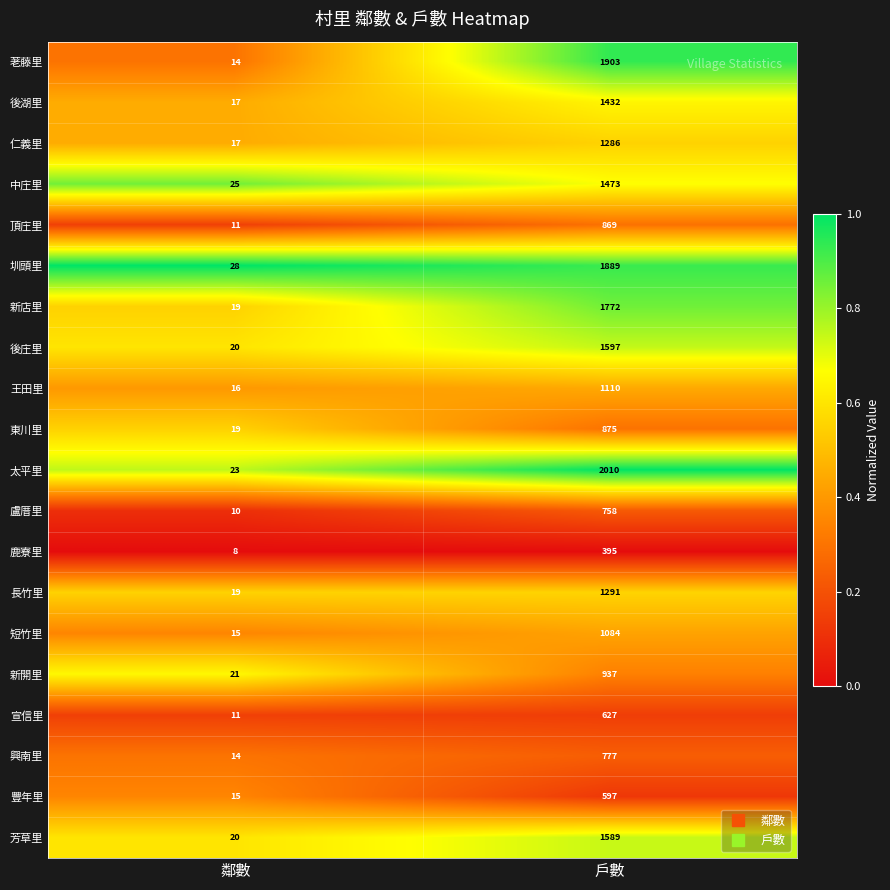

Rank the series at 戶數 from lowest to highest value.

鹿寮里, 豐年里, 宣信里, 盧厝里, 興南里, 頂庄里, 東川里, 新開里, 短竹里, 王田里, 仁義里, 長竹里, 後湖里, 中庄里, 芳草里, 後庄里, 新店里, 圳頭里, 荖藤里, 太平里